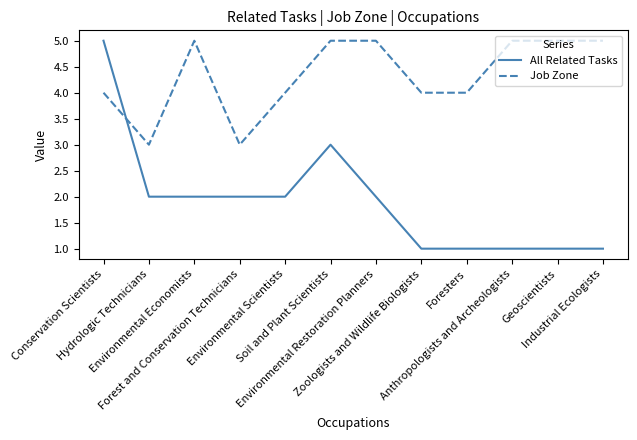

How many intersections are there between All Related Tasks and Job Zone?

1